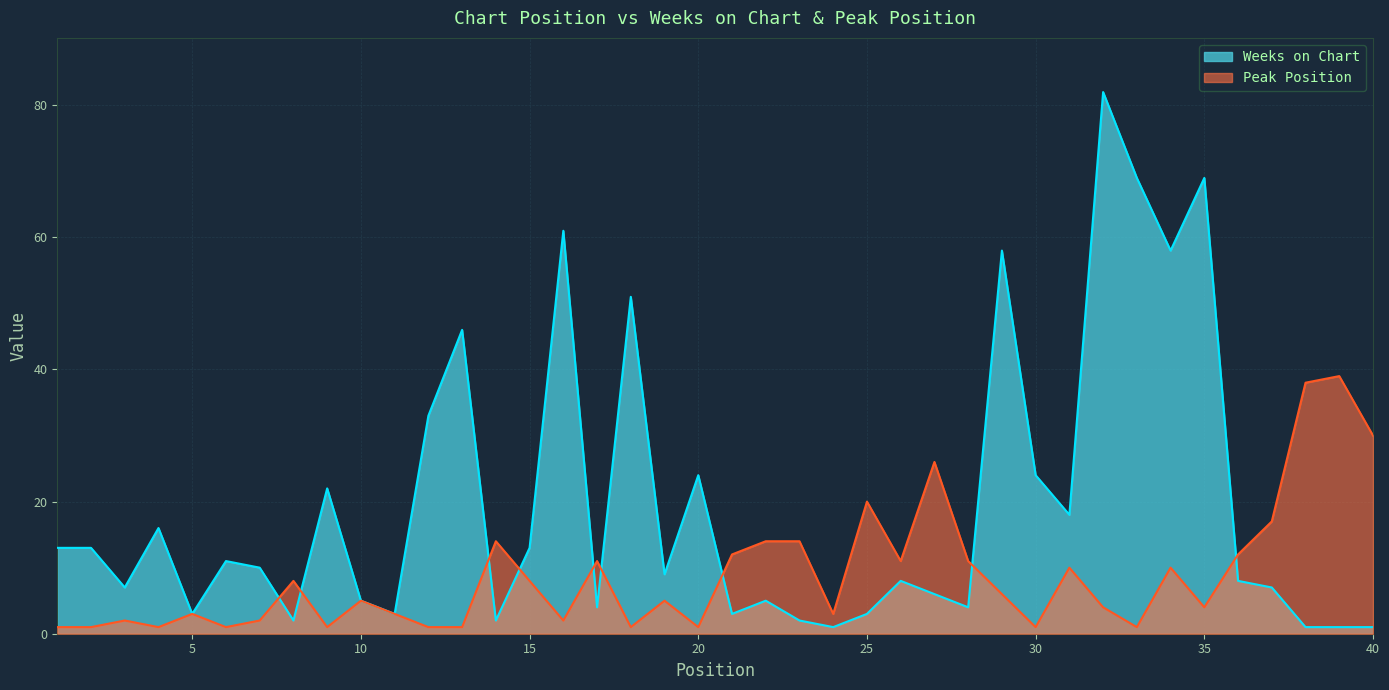

At 9, list the series in order from smallest to largest.

Peak Position, Weeks on Chart